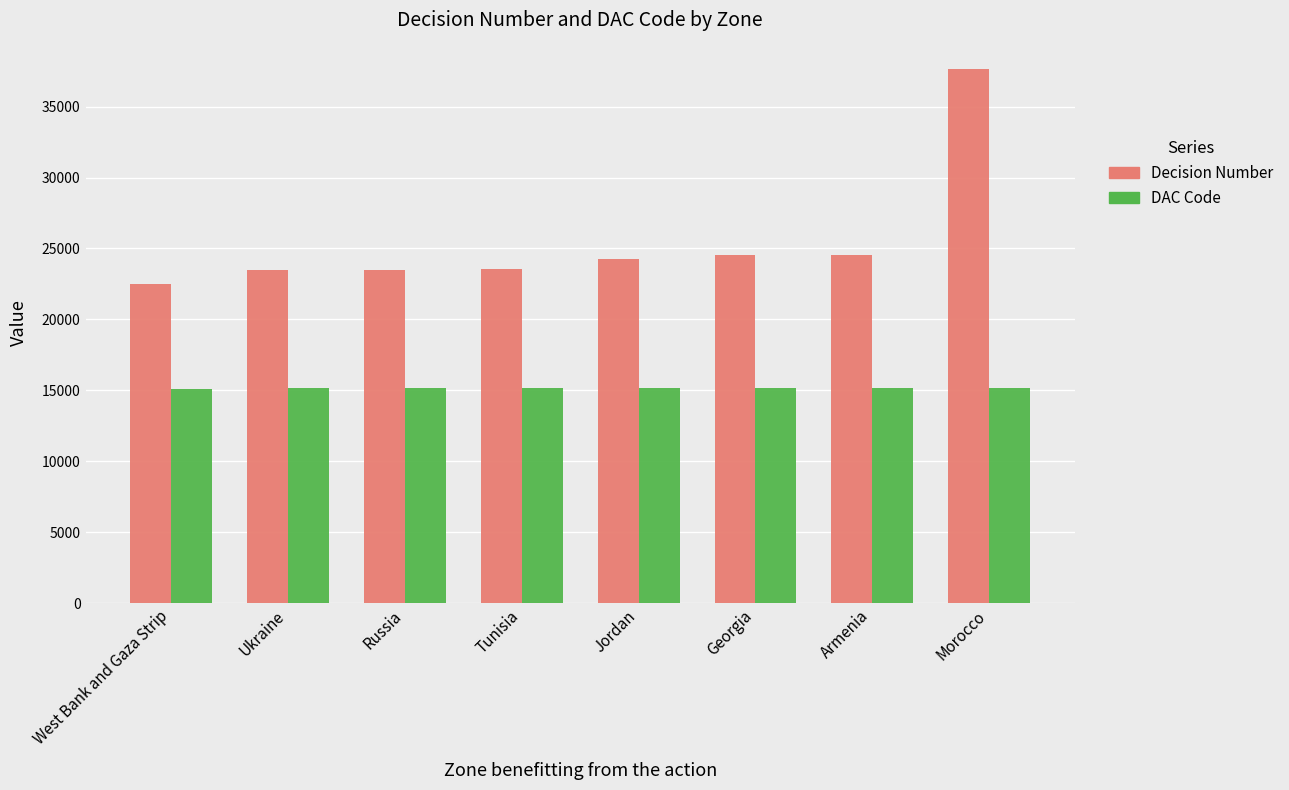

At which category is the sum across all series the highest?

Morocco